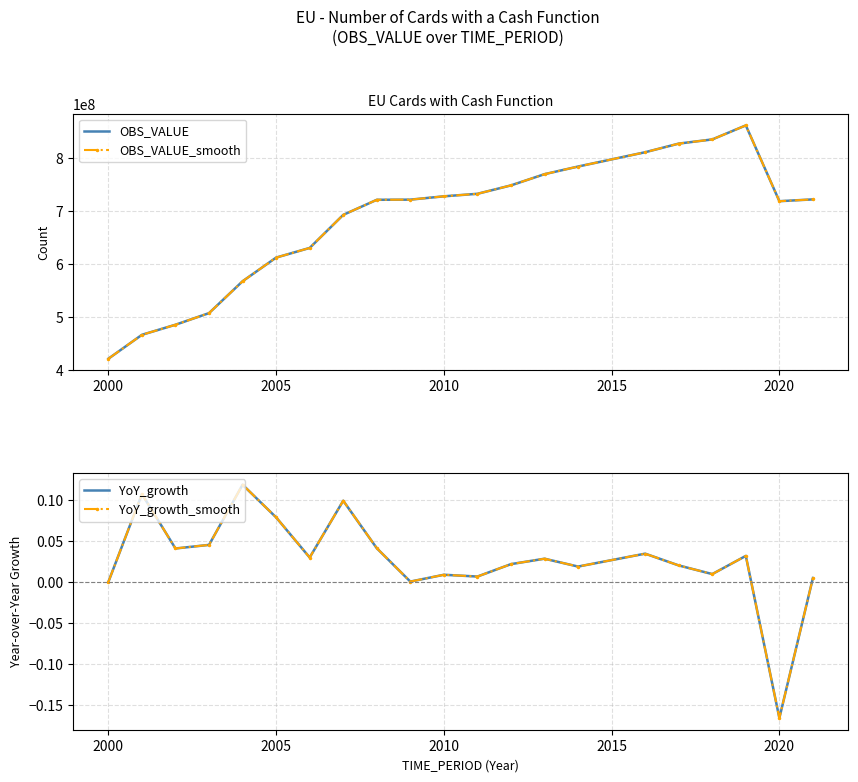

Rank the series at 2005 from highest to lowest value.

OBS_VALUE, OBS_VALUE_smooth, YoY_growth, YoY_growth_smooth